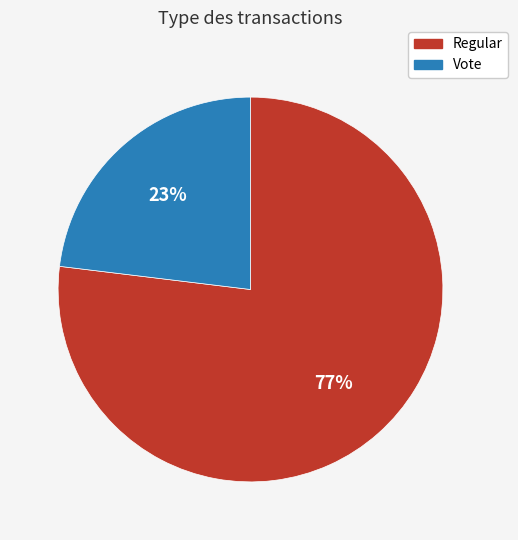

Rank the categories by value from highest to lowest.

Regular, Vote